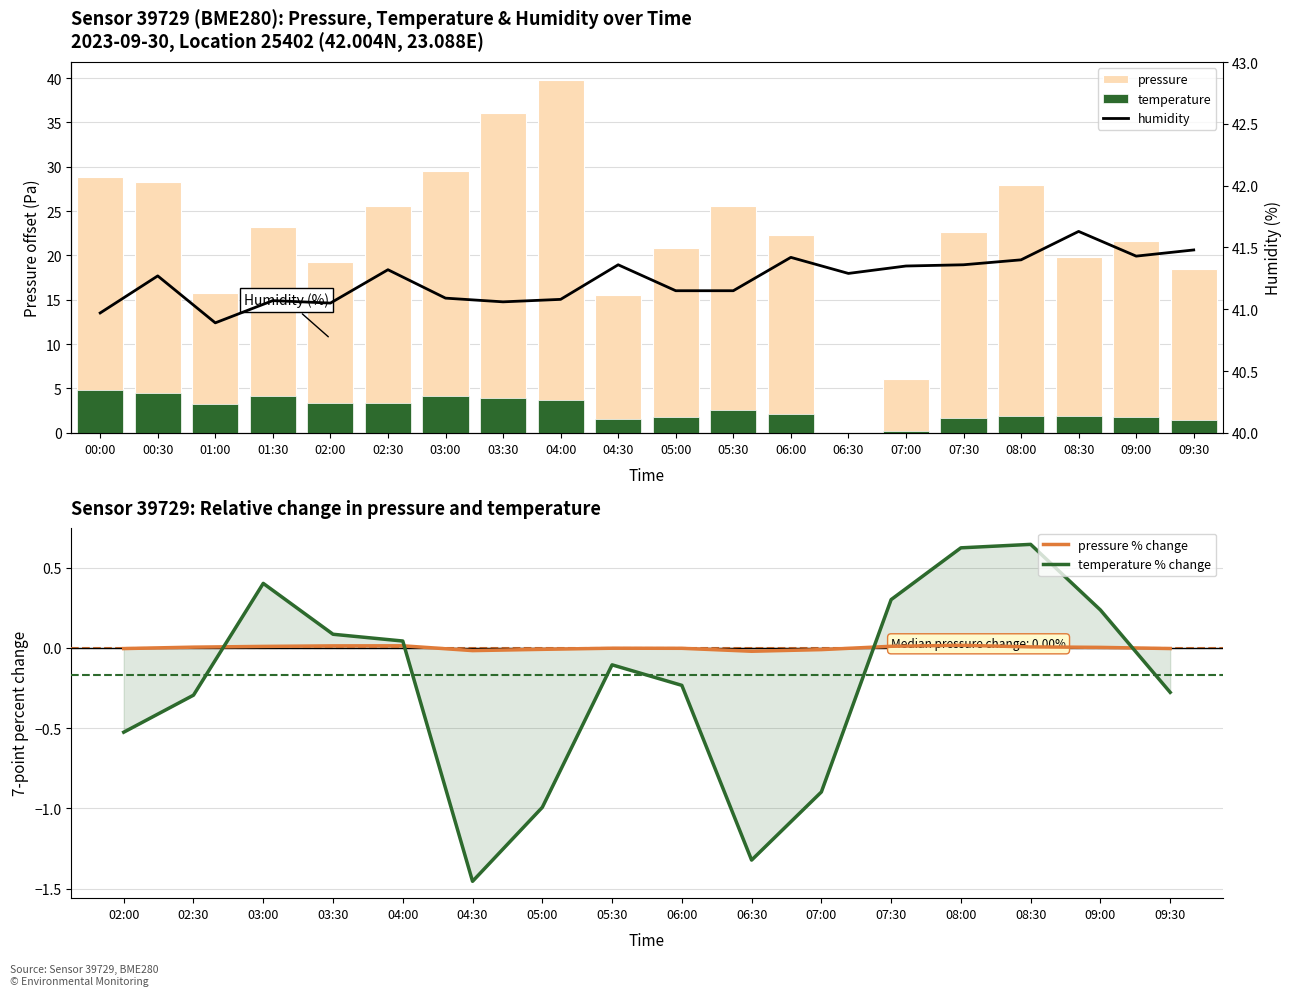

Rank the series by their average value, from lowest to highest.

temperature, pressure, humidity